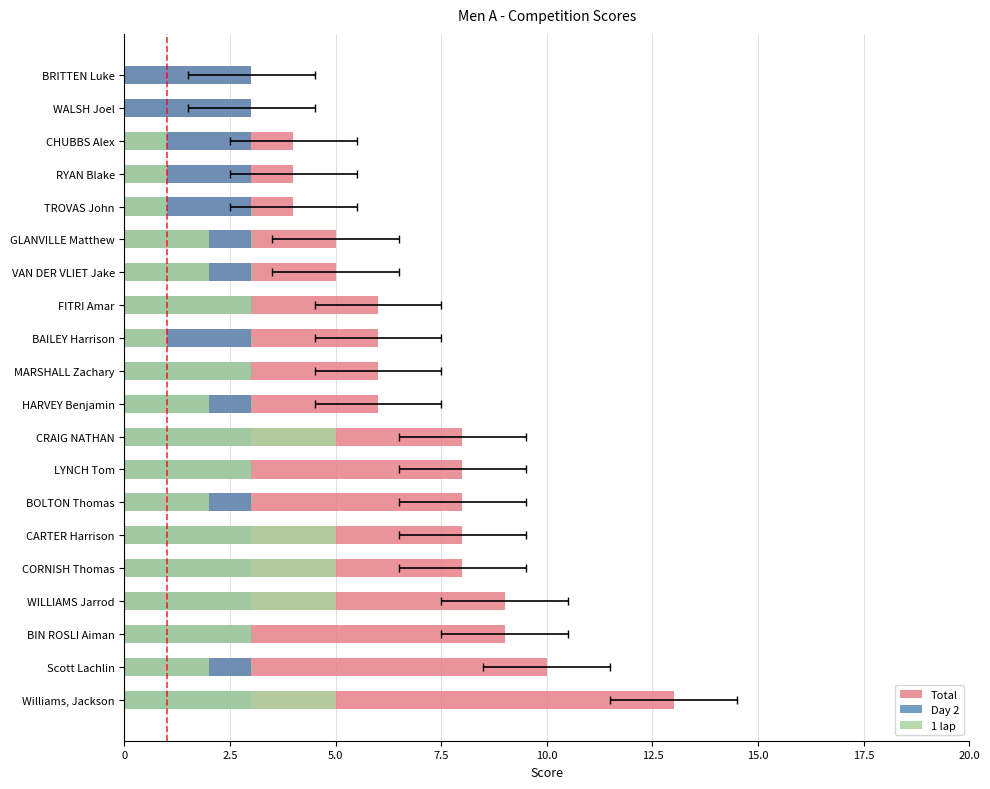

The Total series shows 10.1 at MARSHALL Zachary. True or false?

False